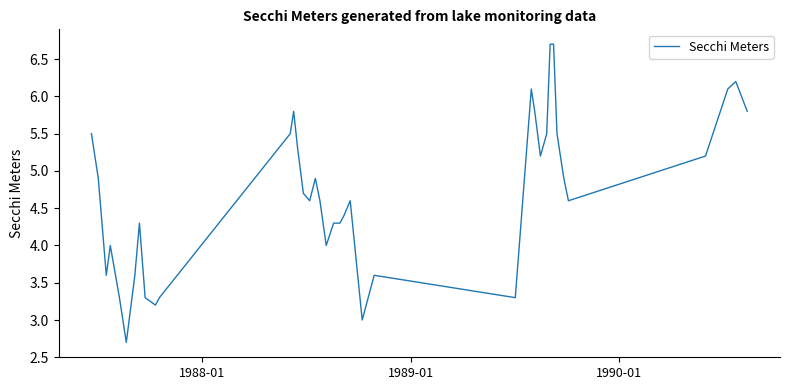

What is the minimum value shown in the chart?

2.7